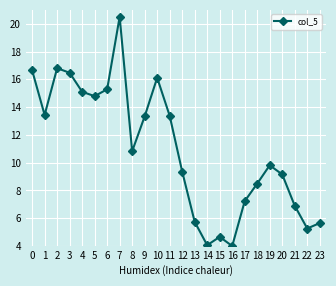

Does the chart have visible grid lines?

Yes